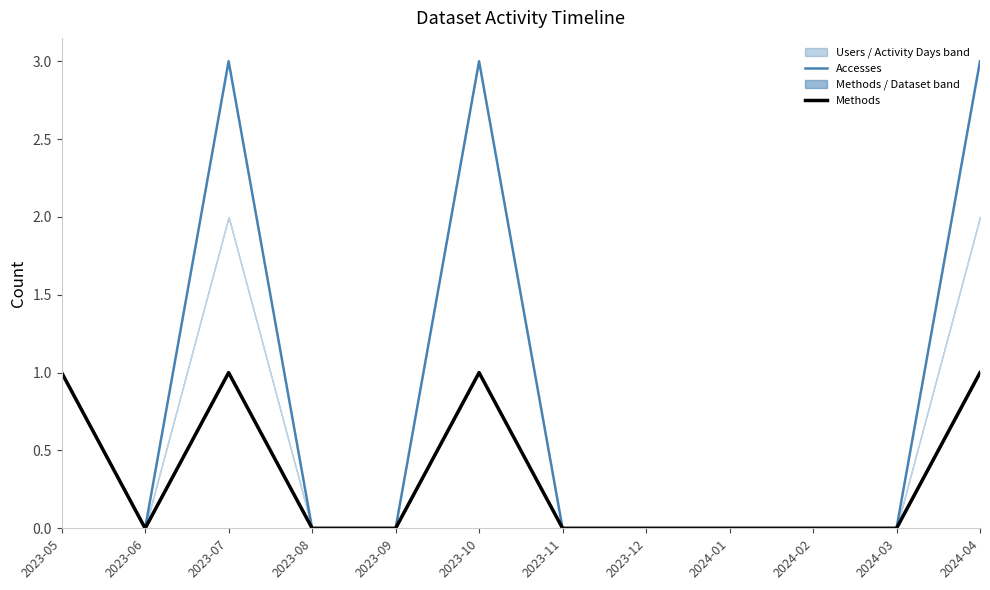

True or false: Accesses has a value of -1 at 2024-03.

False